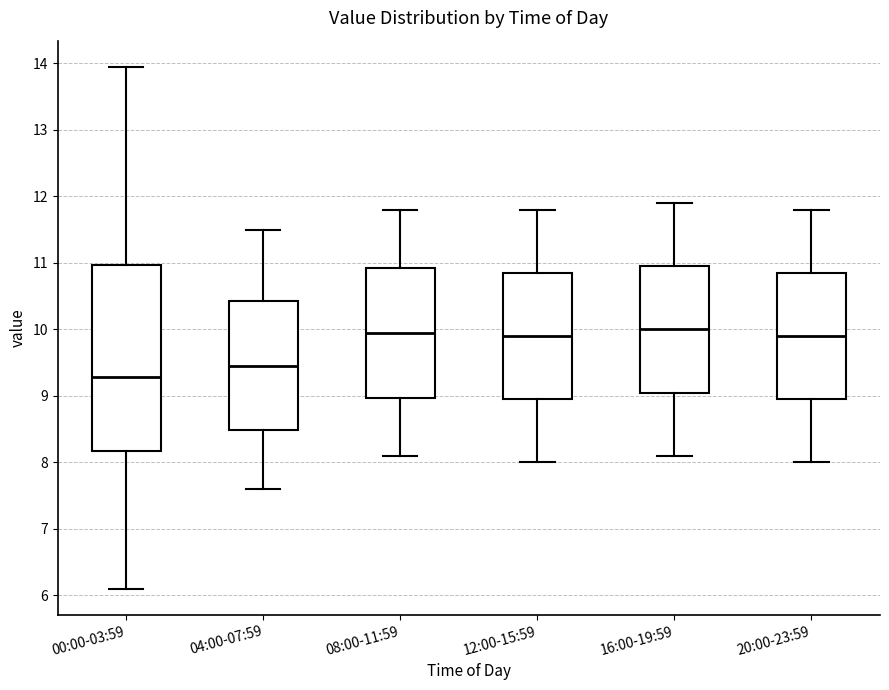

Which box has the lowest median line?

00:00-03:59